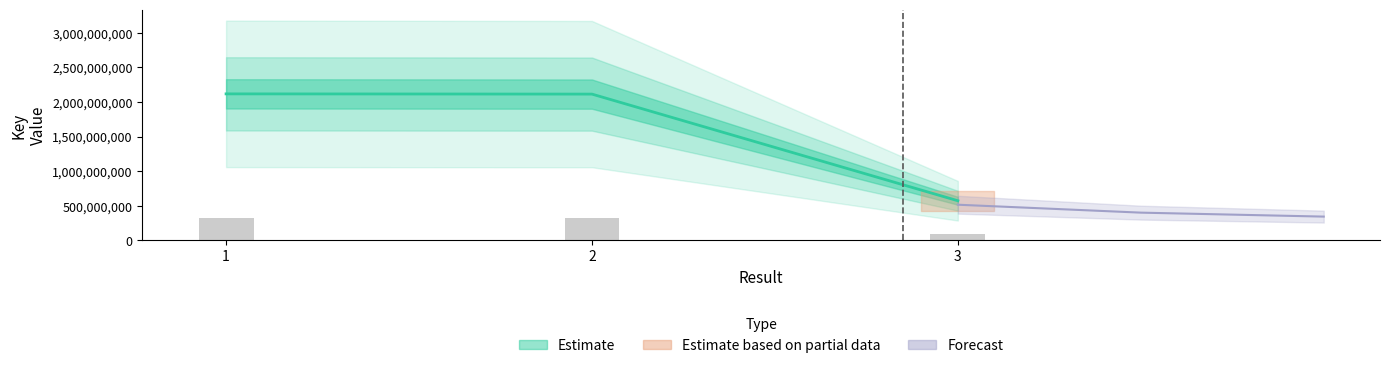

How many data points are less than 2113893872?

1